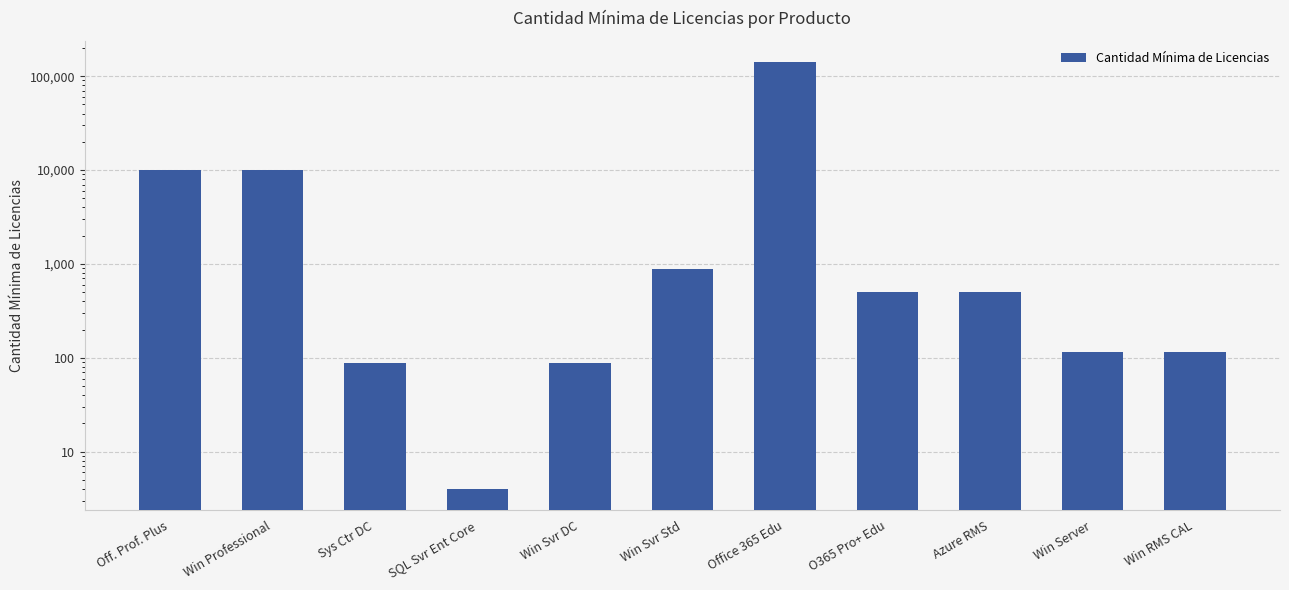

At which label is the value closest to 70252?

Off. Prof. Plus